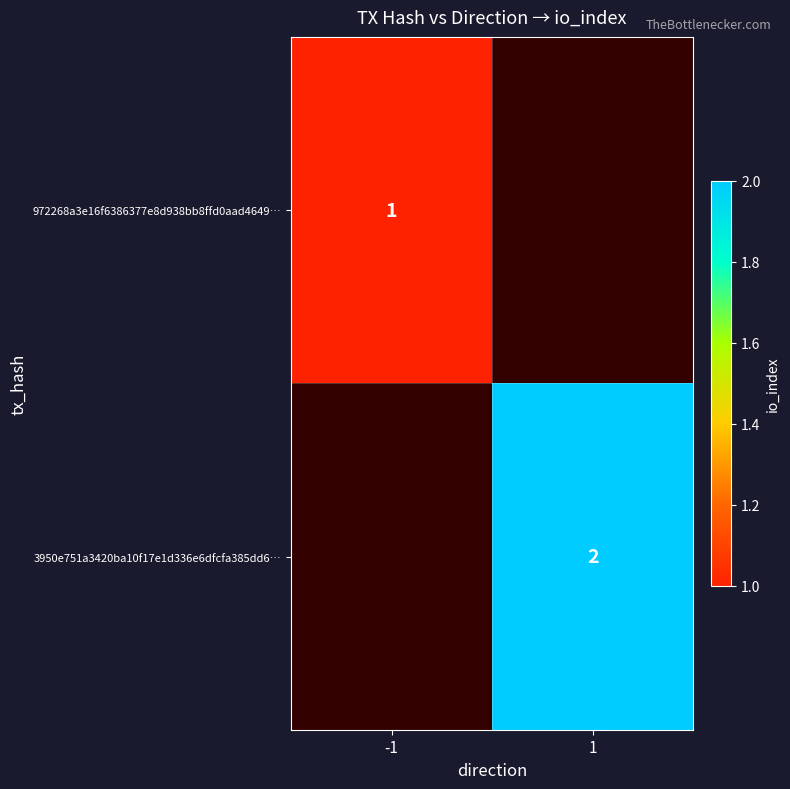

Is the value of 972268a3e16f6386377e8d938bb8ffd0aad4649… at -1 greater than the value of 3950e751a3420ba10f17e1d336e6dfcfa385dd6… at 1?

No